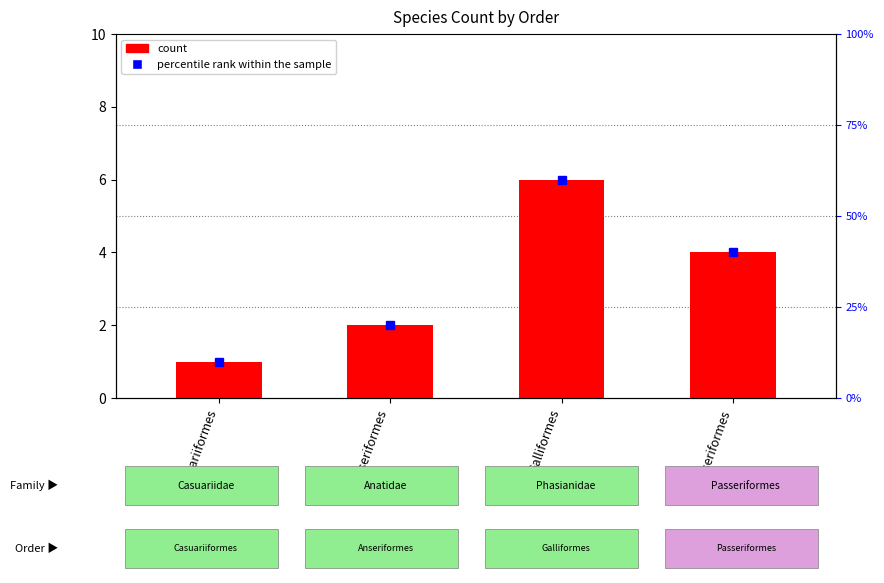

The value at Passeriformes is 4. True or false?

True